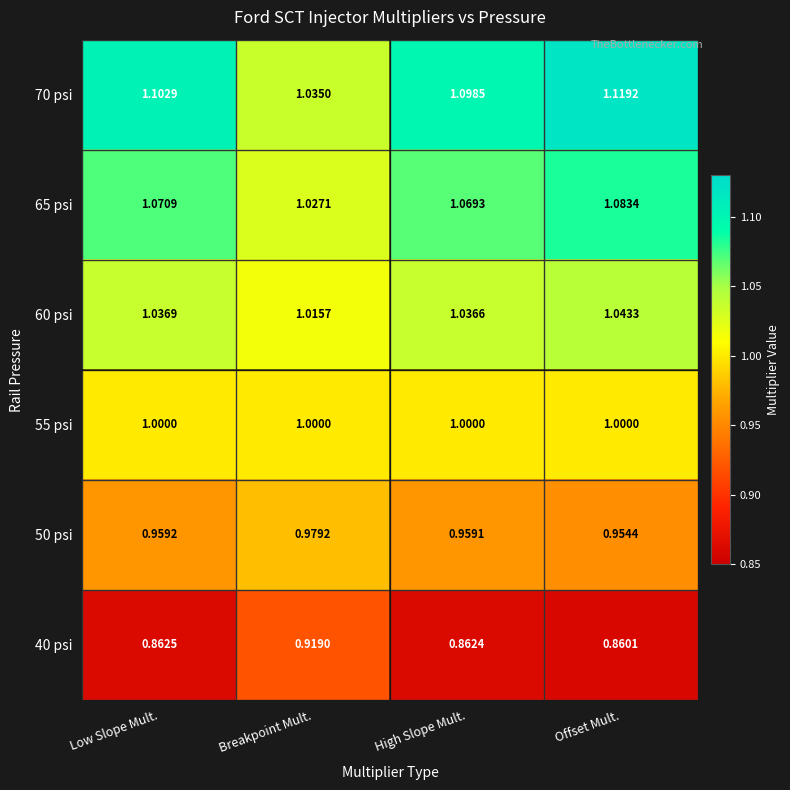

How many series are shown in this chart?

6